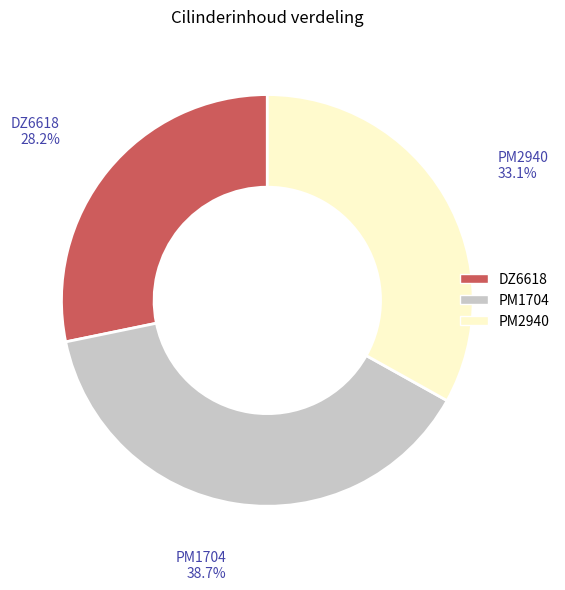

Is it true that PM1704 is 29% of the pie?

False